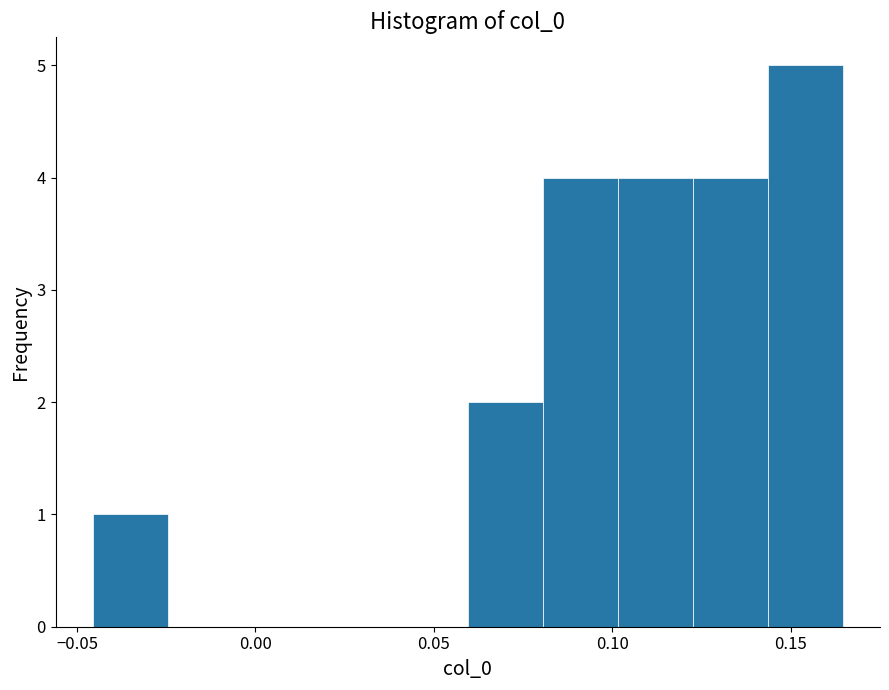

Reading left to right, transcribe this chart: for each bar, give the range it covers on the x-axis and its height. Neither the bar edges nor the heights are printed on the chart, so give them approximately, as read against the axes.

-0.045 to -0.025: 1
-0.025 to -0.005: 0
-0.005 to 0.020: 0
0.020 to 0.040: 0
0.040 to 0.060: 0
0.060 to 0.080: 2
0.080 to 0.100: 4
0.100 to 0.125: 4
0.125 to 0.145: 4
0.145 to 0.165: 5